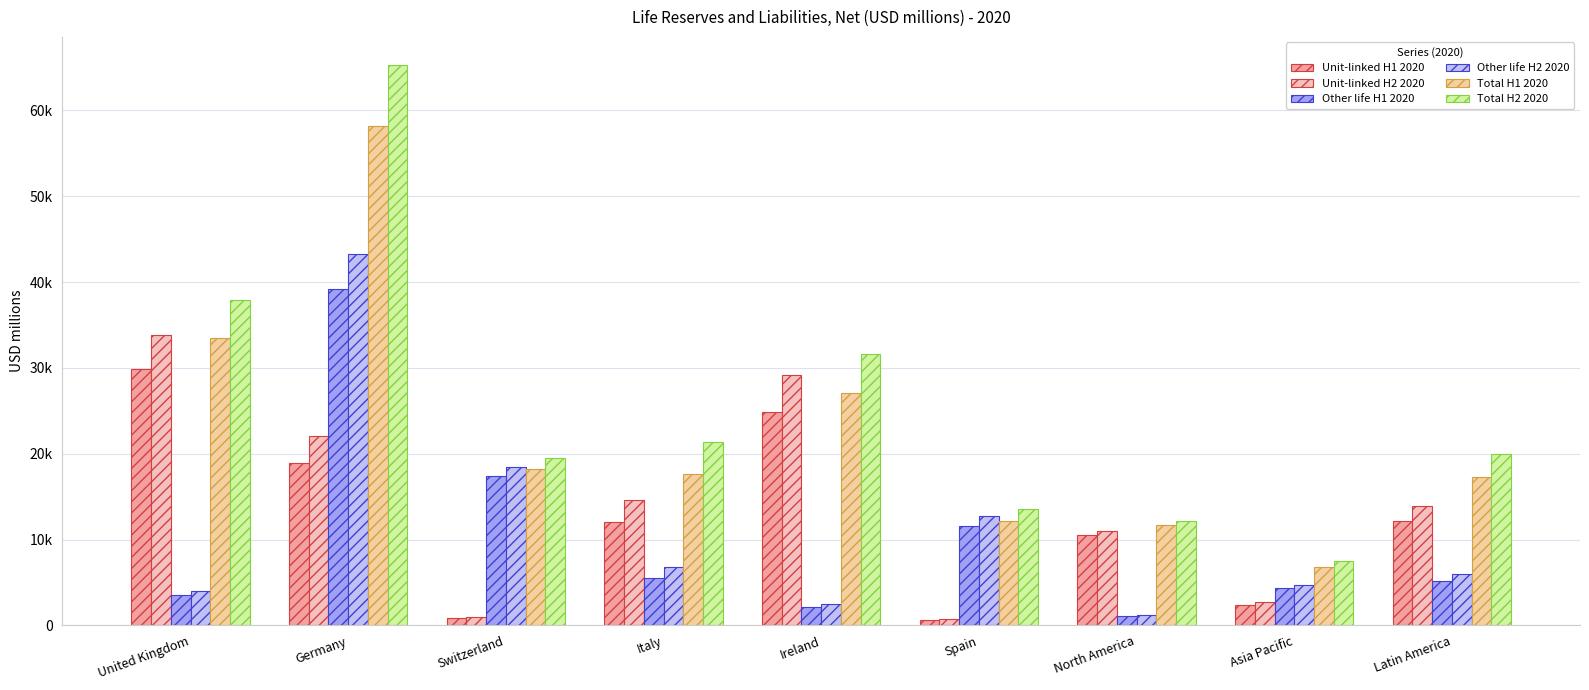

Which category has the highest value across all series?

Germany